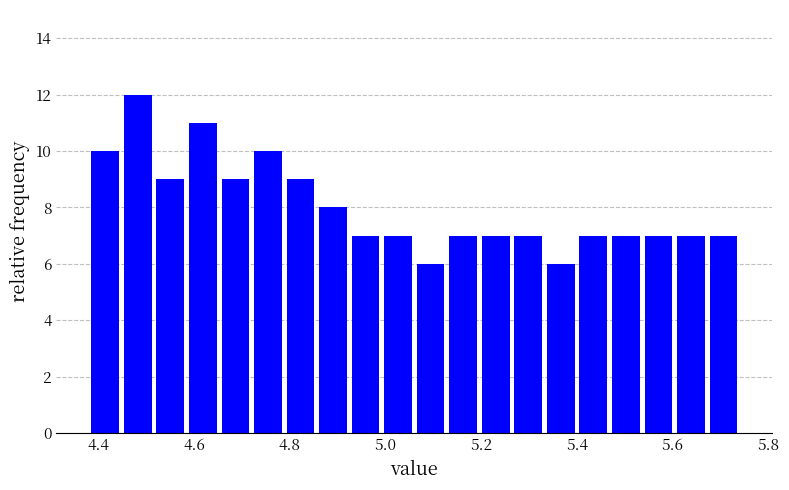

Read against the x-axis, roughly where is the centre of the tallest bar?

4.48